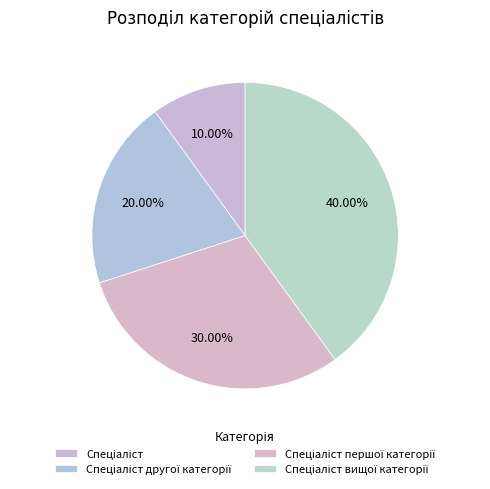

How many slices are in this pie chart?

4